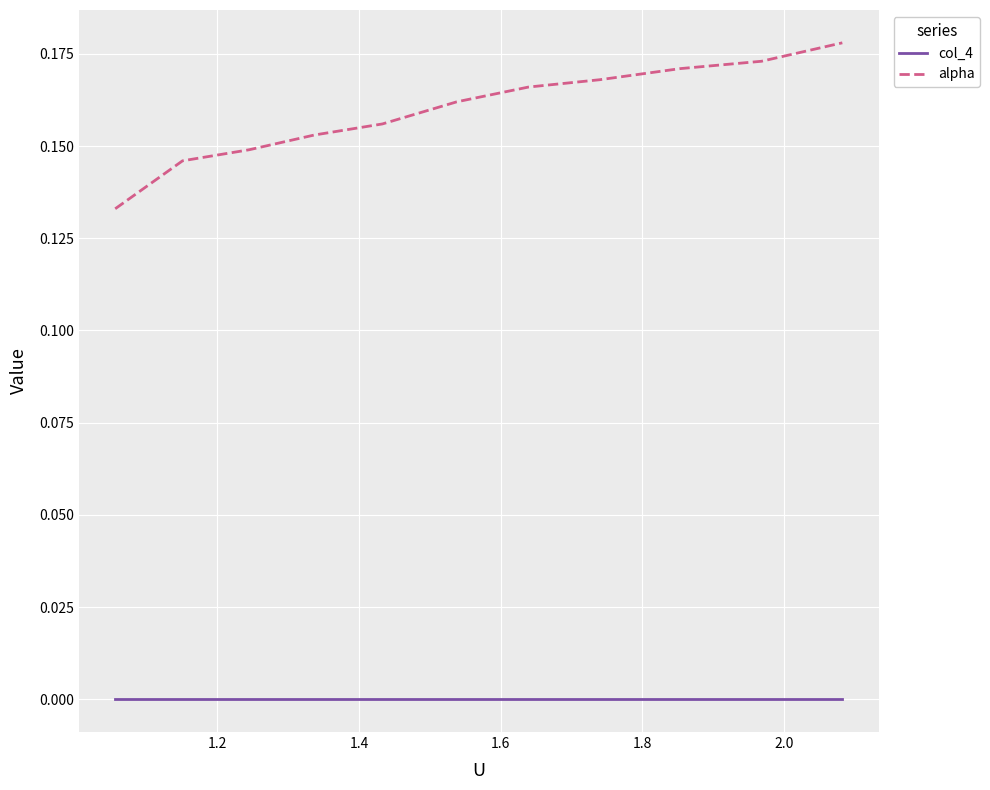

True or false: alpha and col_4 intersect in this chart.

False